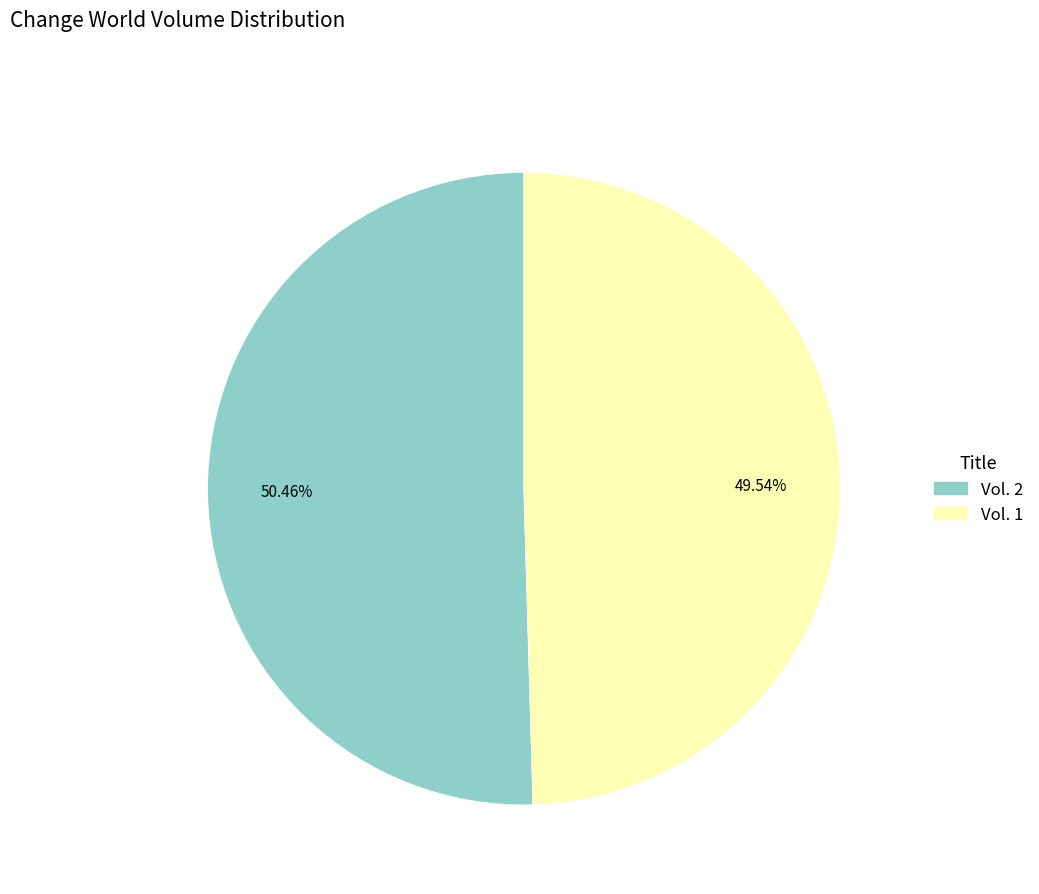

Is there a majority slice in this chart?

Yes